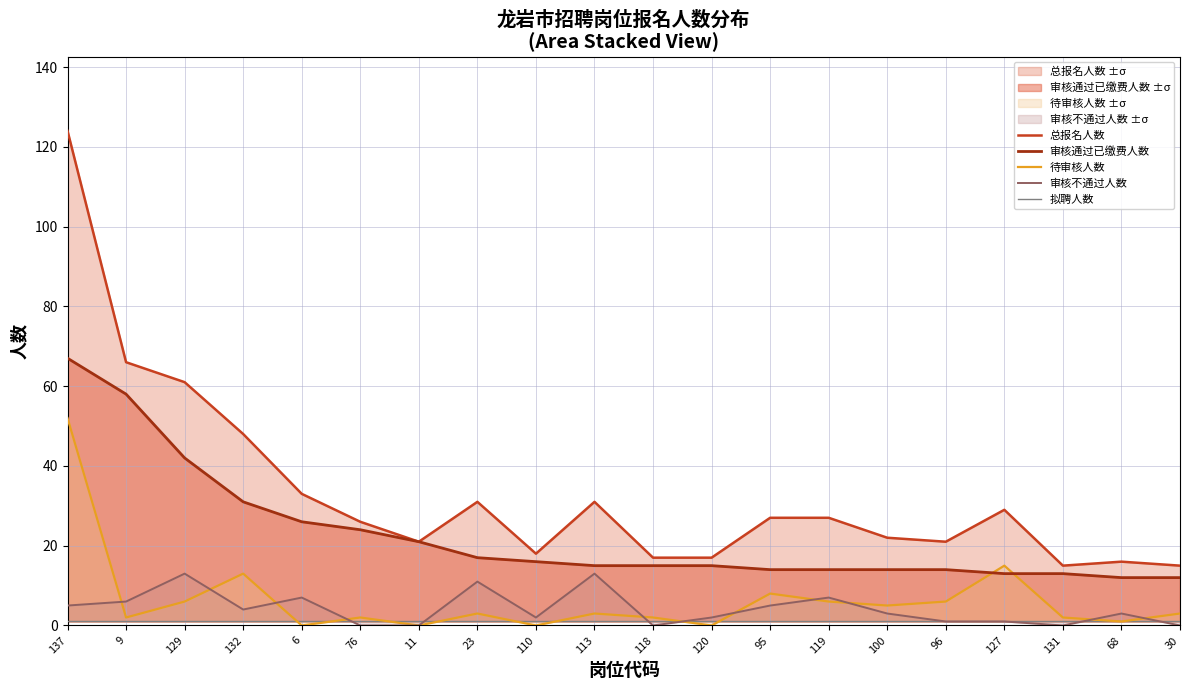

What is the label of the 11th point from the right?

113